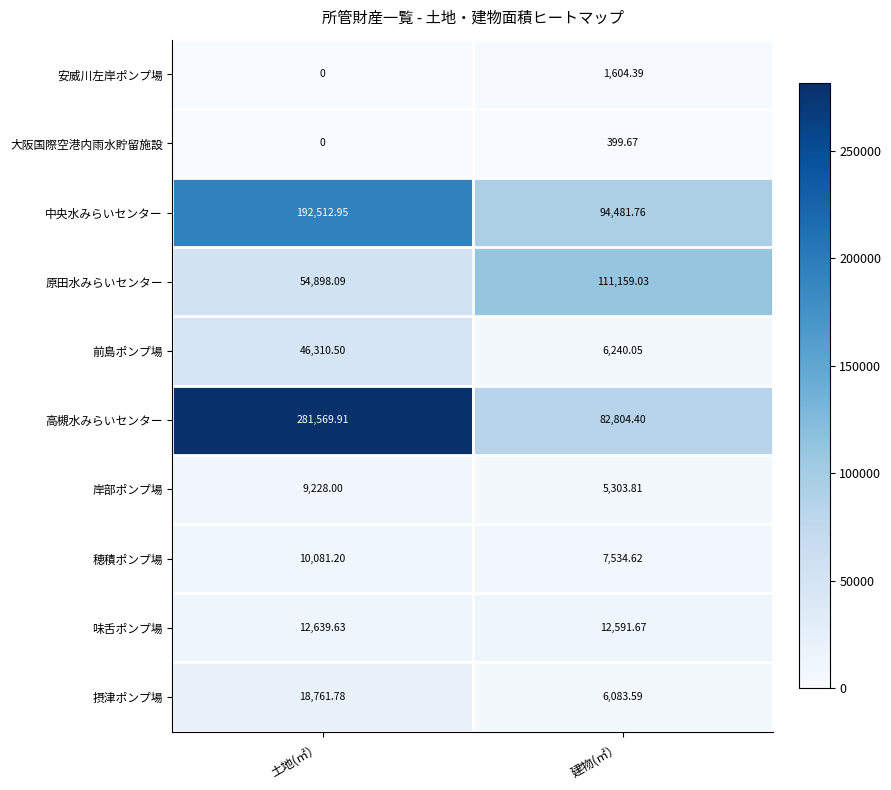

What is the total value across all series at 建物(㎡）?

328203.0